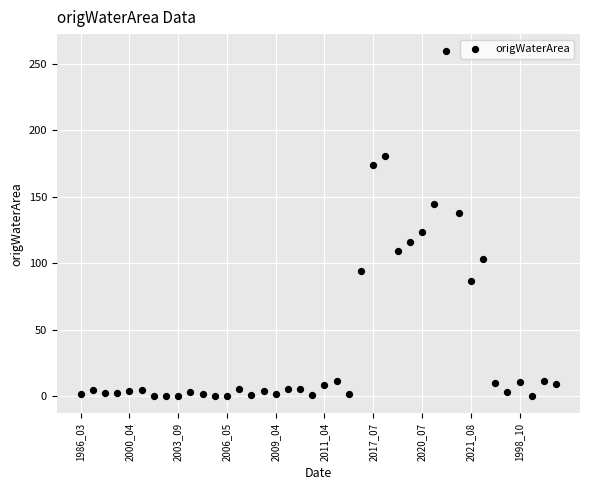

What is the range of Y values (max minus min)?

259.2